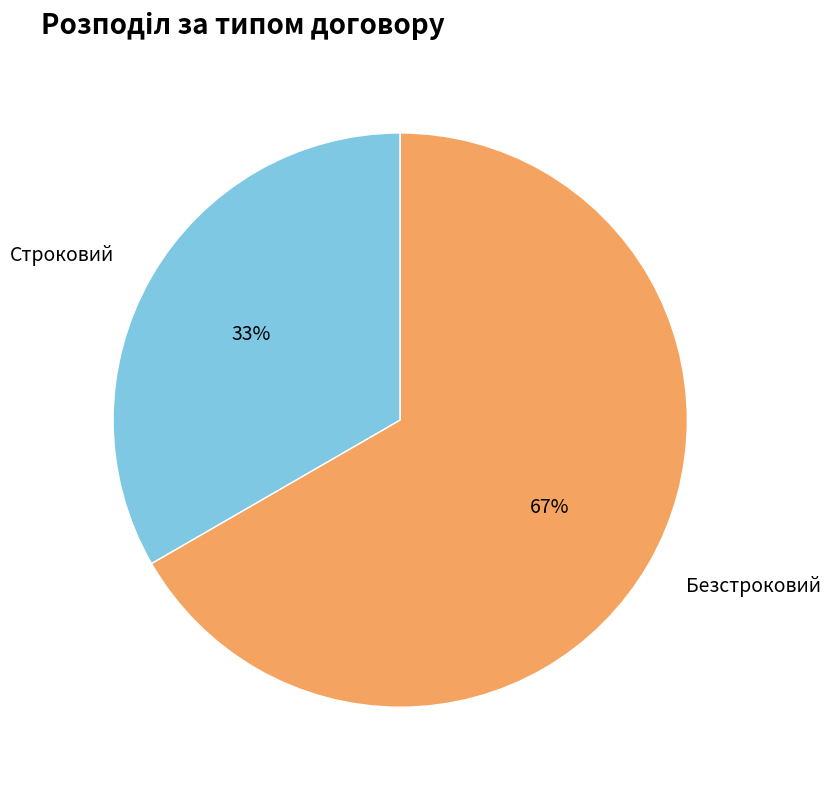

To the nearest percent, what portion does Безстроковий represent?

67%